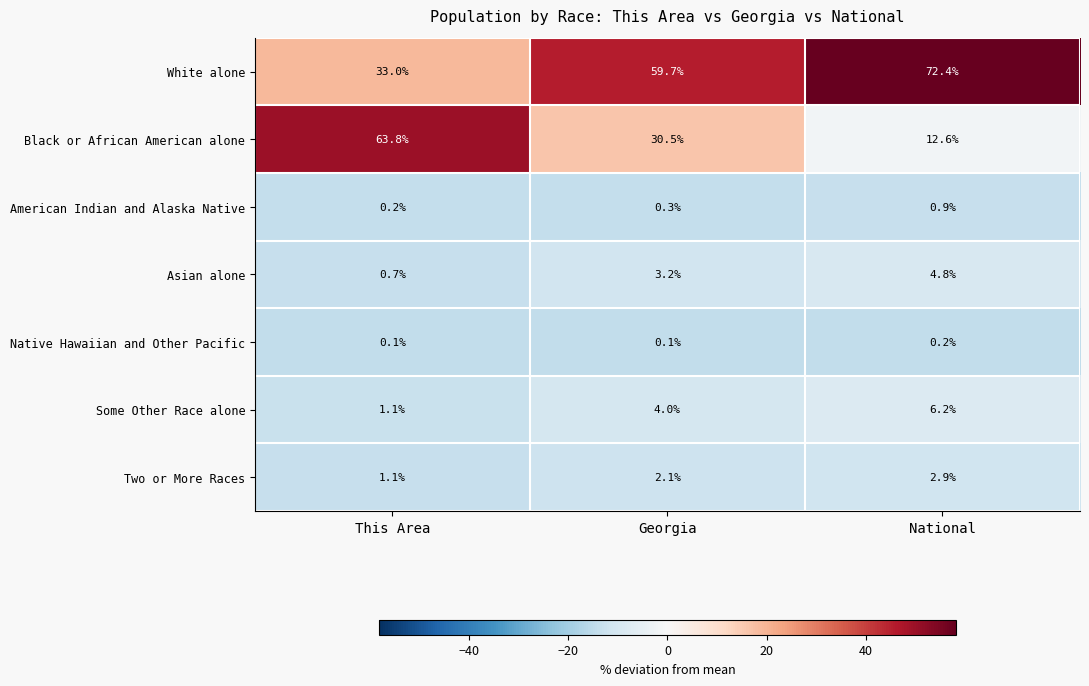

Is it true that Two or More Races equals 1.1 at This Area?

True